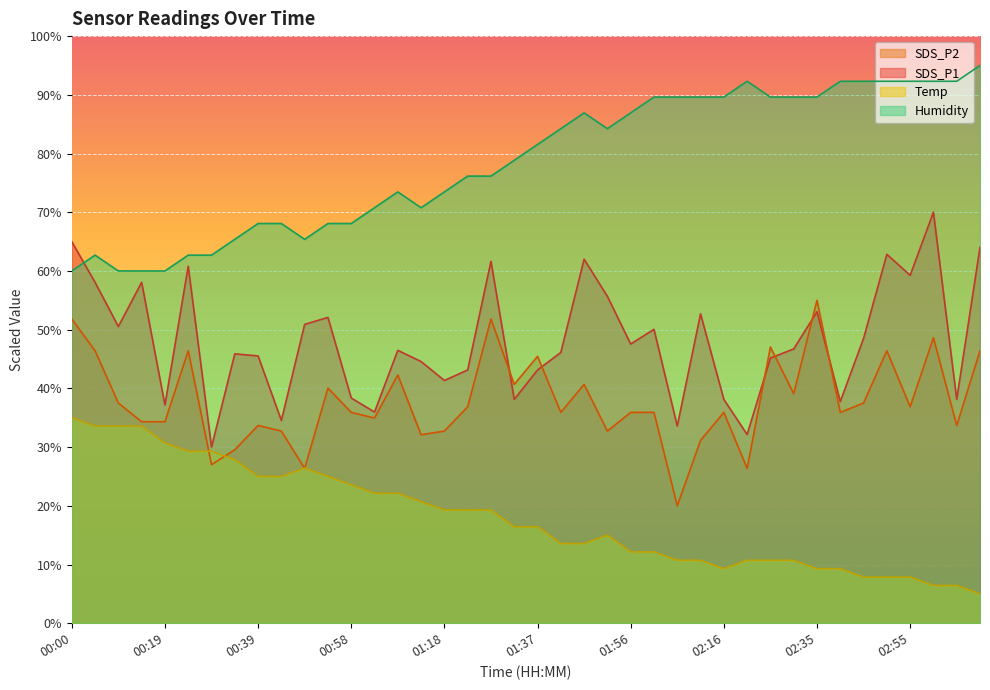

In SDS_P1, how many points are higher than both neighbors (excluding endpoints)?

12